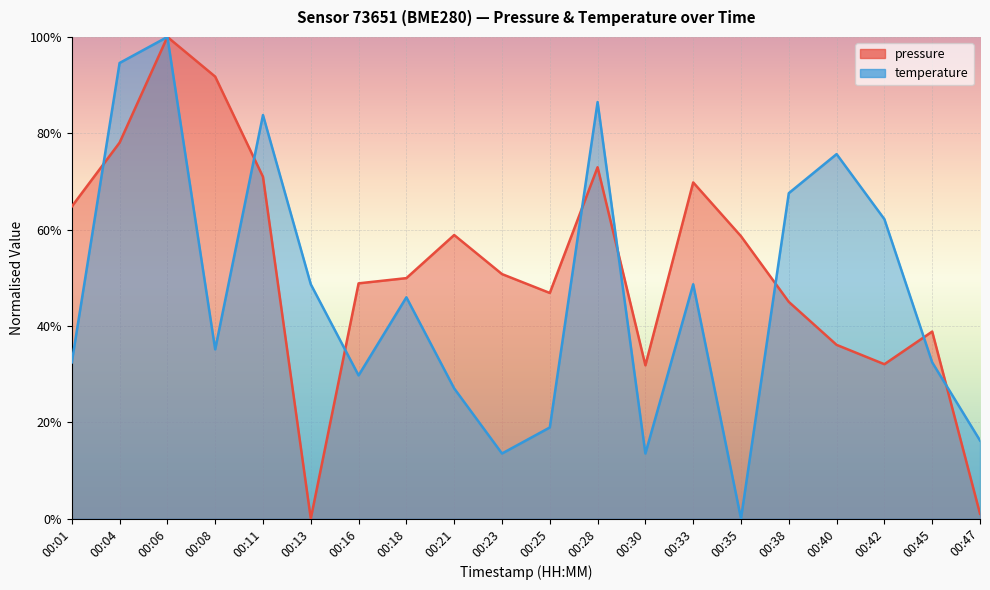

Does the chart display data point markers on the line(s)?

No